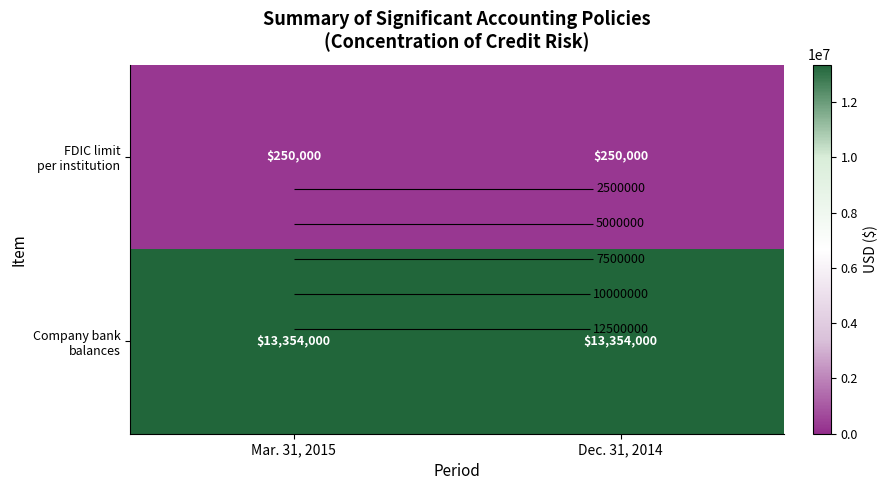

What value does the FDIC limit per institution series have at Dec. 31, 2014?

250000